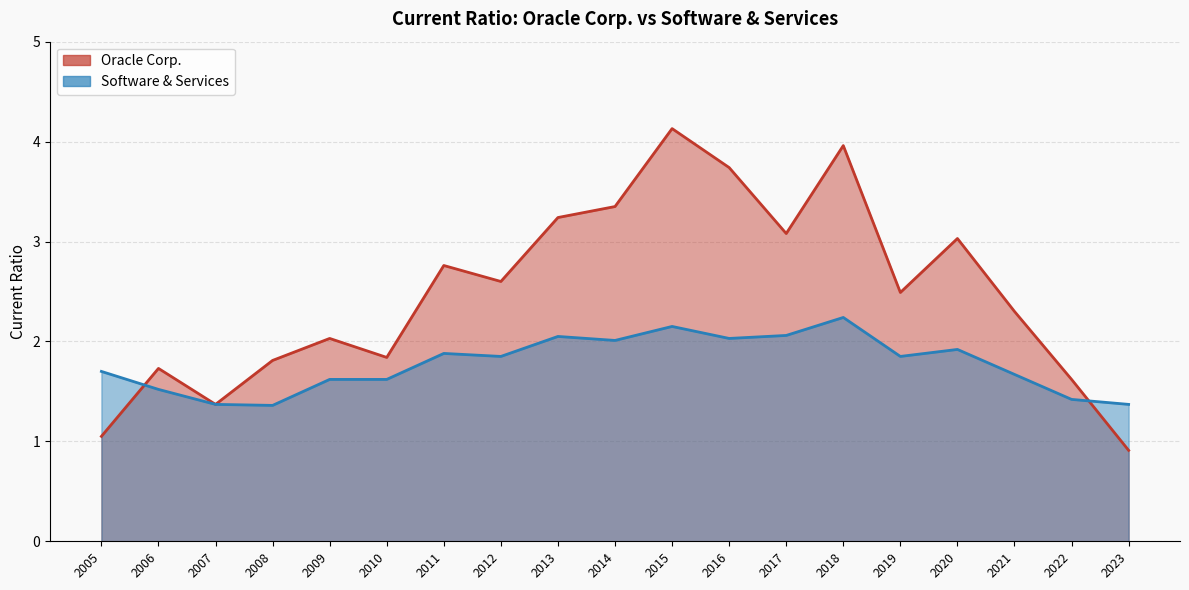

Is it true that Software & Services equals 1.0 at 2005?

False